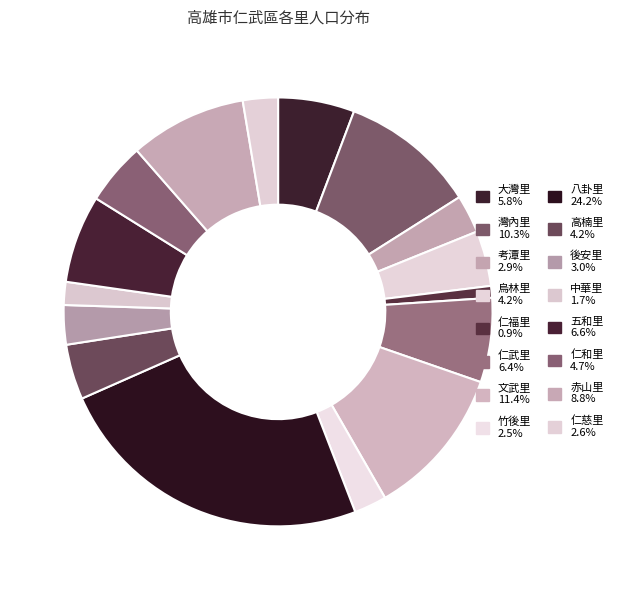

Count the number of slices in the pie.

16